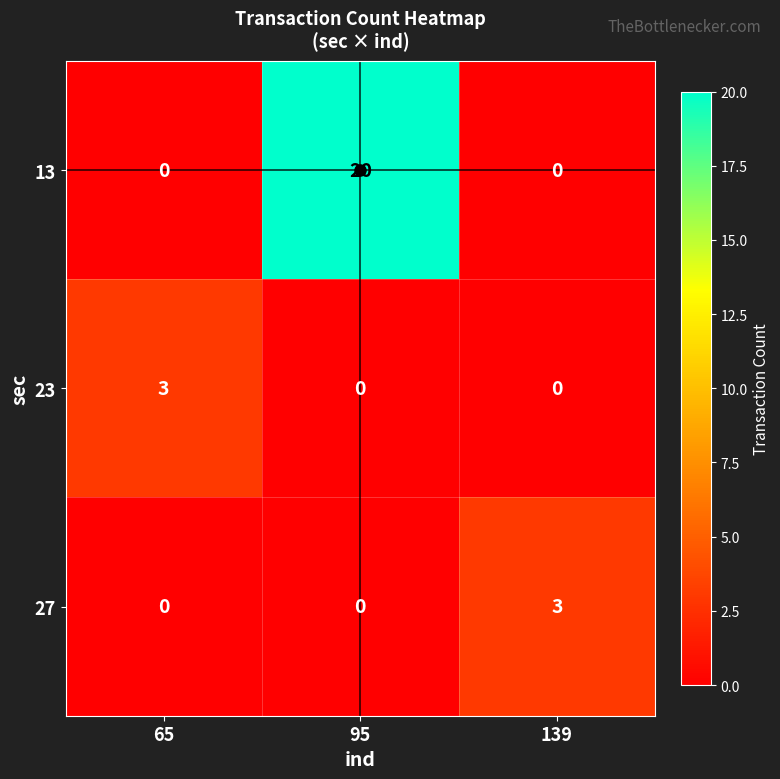

How many series are shown in this chart?

3